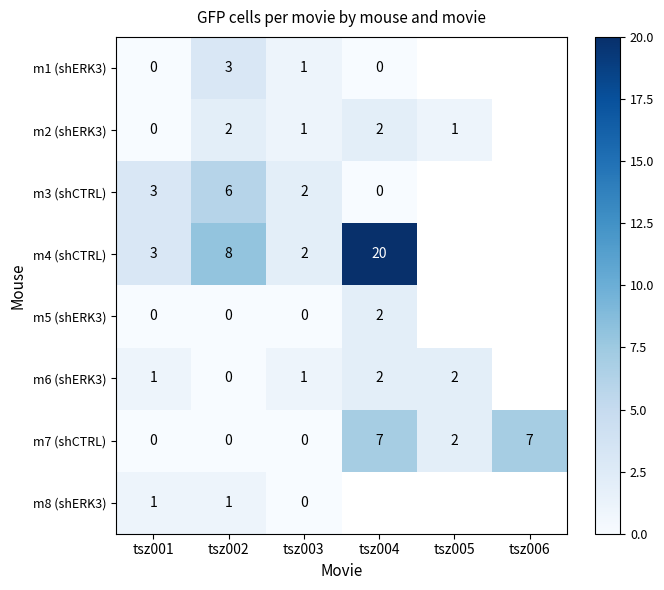

What is the total value across all series at tsz003?

7